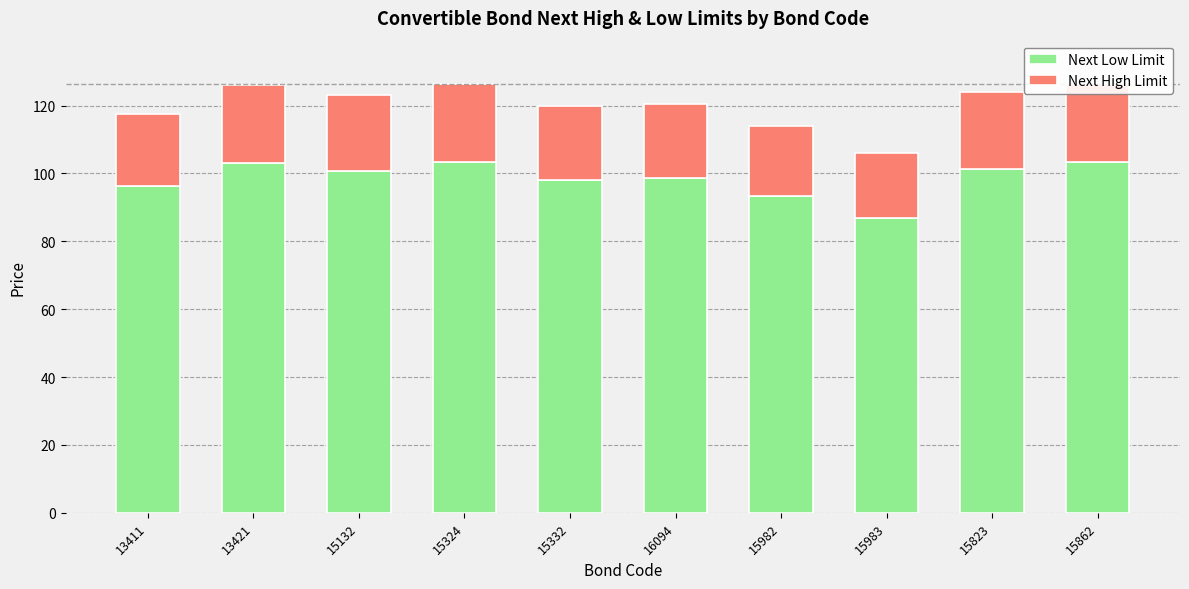

Between 15823 and 15983, which is larger?

15823